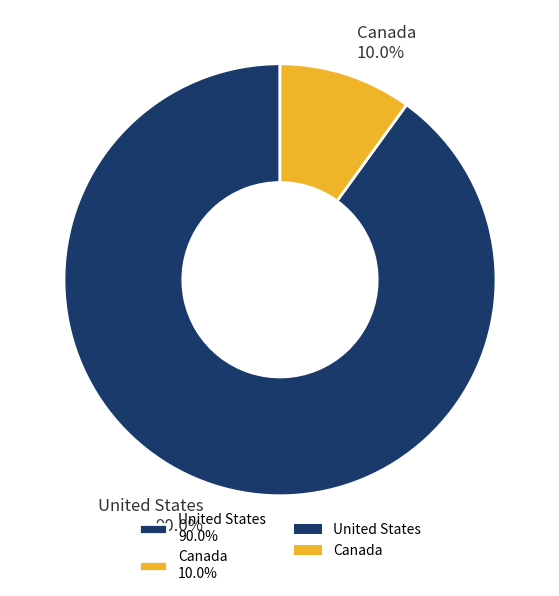

Approximately how many times larger is the value at Canada compared to United States?

0.1